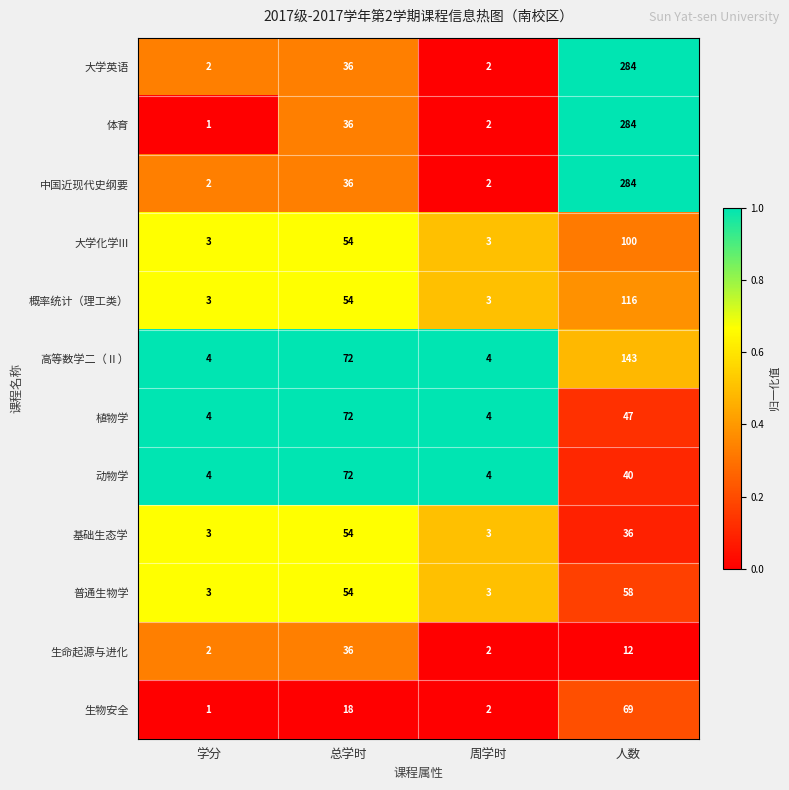

Which series has the widest spread of values?

体育